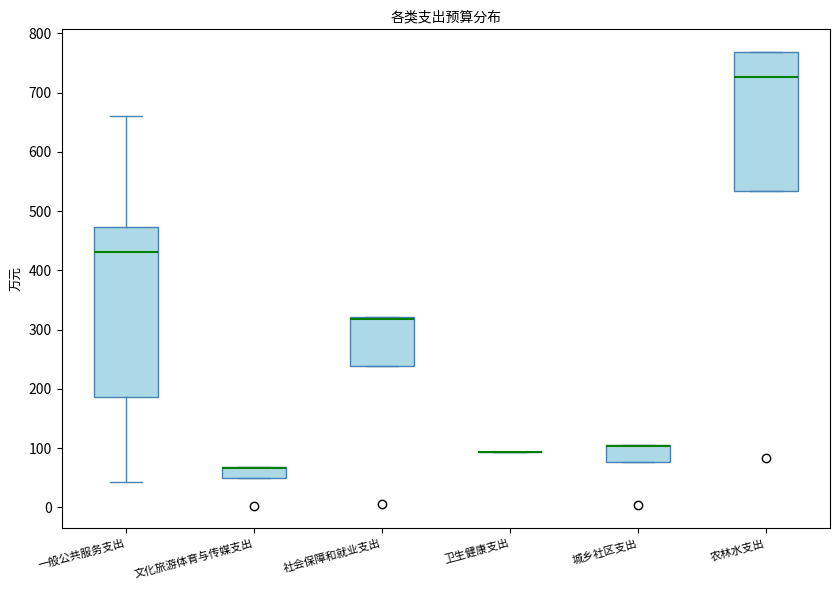

Comparing the boxes themselves (not the whiskers), which one is the tallest?

一般公共服务支出